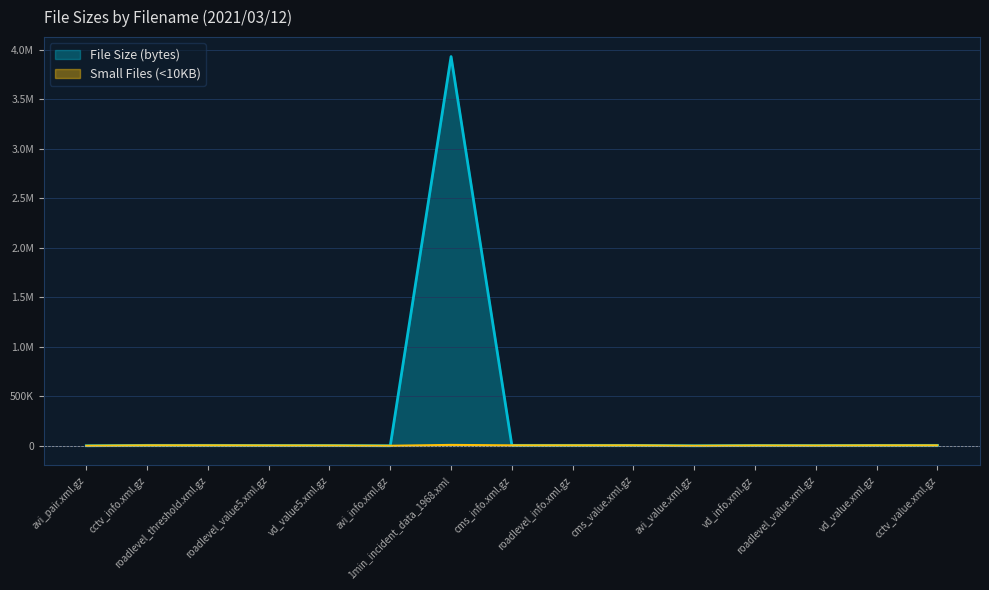

What is the label of the 12th point from the right?

roadlevel_value5.xml.gz